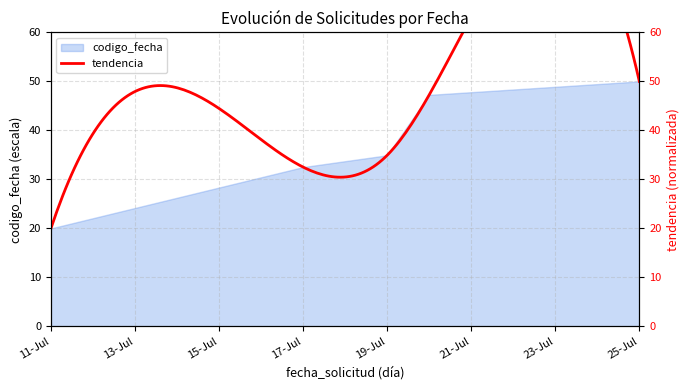

True or false: codigo_fecha has a value of 20.0 at 11-Jul.

True